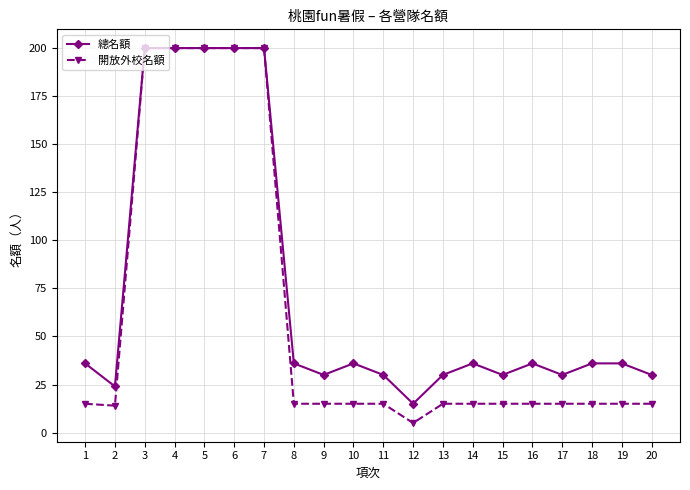

What is the sum of all 開放外校名額 values?

1214